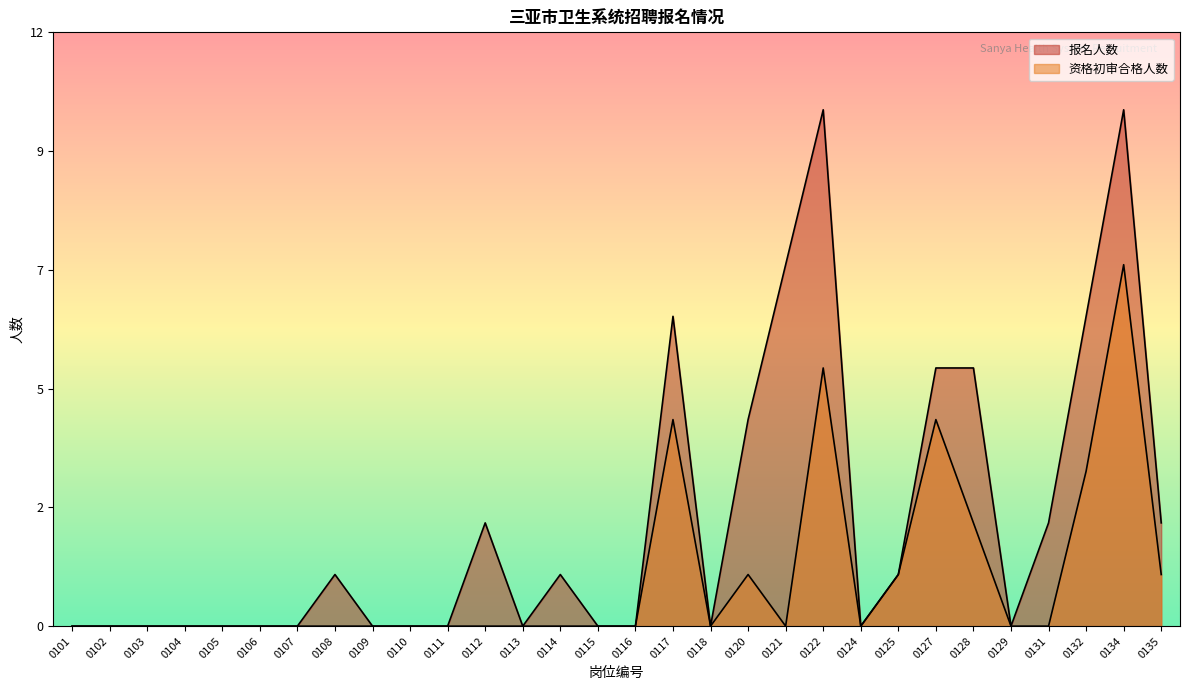

What is the average value of the 报名人数 series?

2